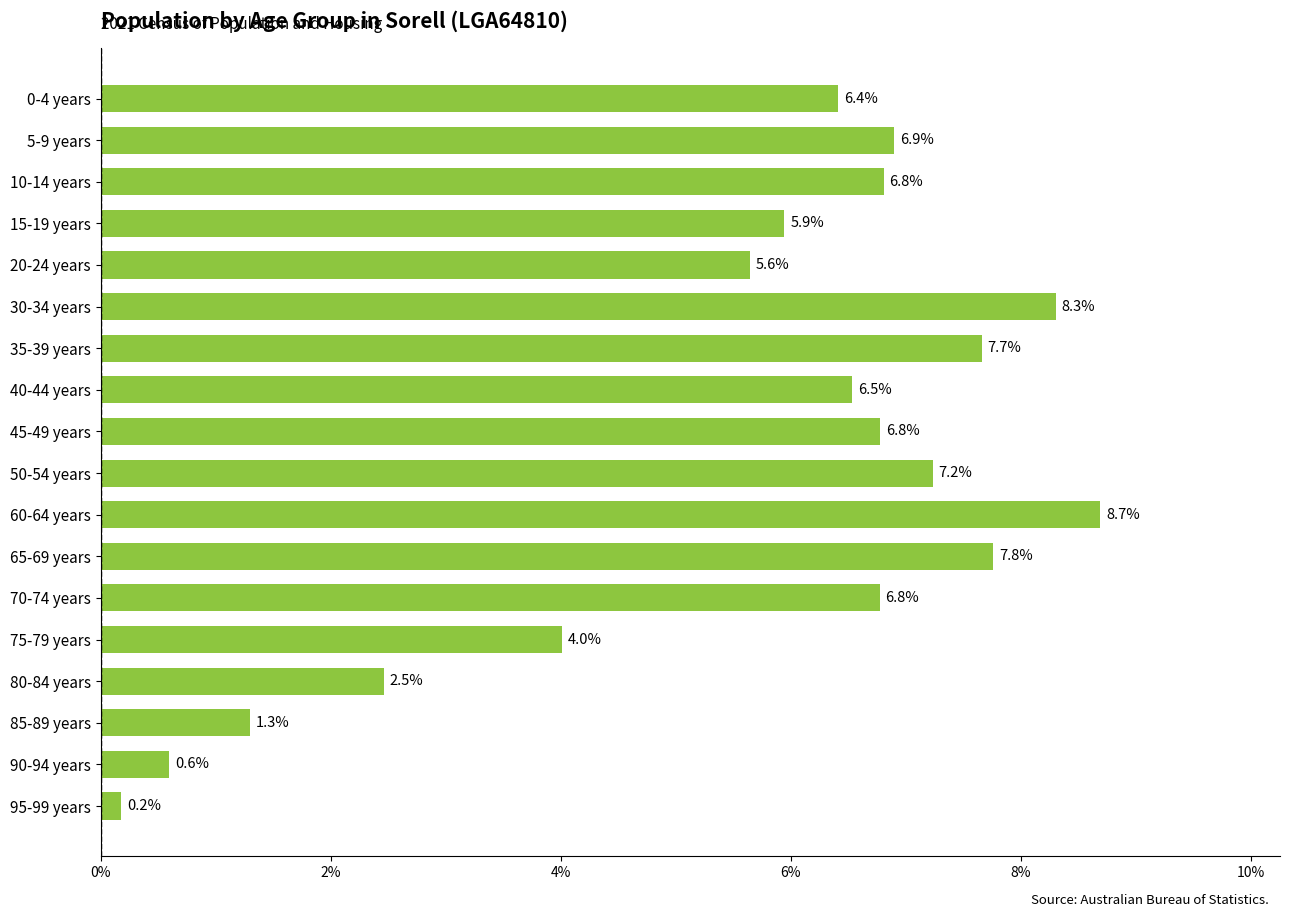

What is the difference between the maximum and minimum values?

8.5